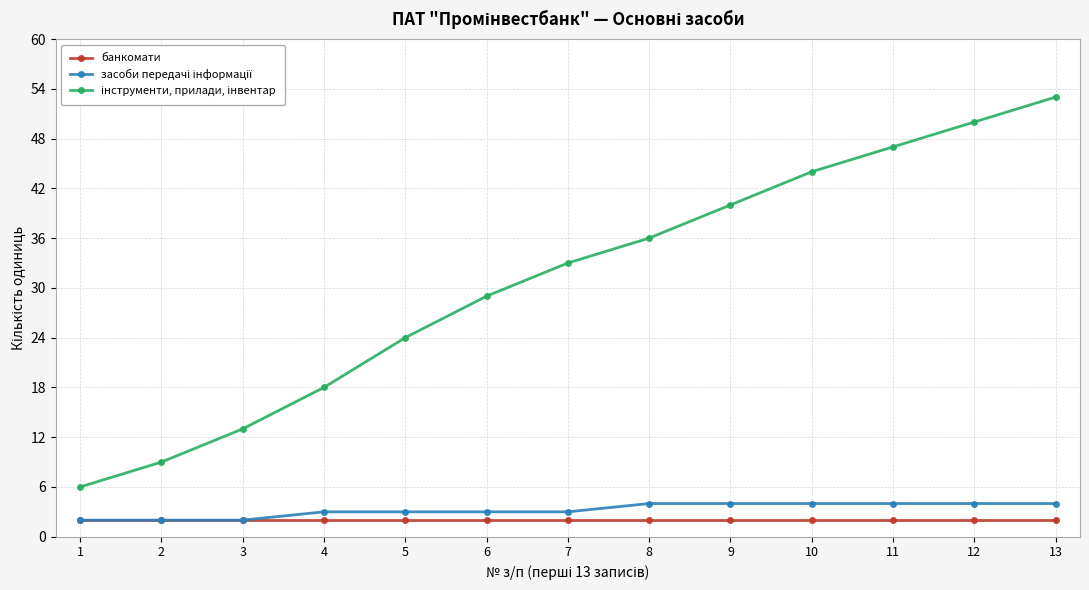

Is it true that банкомати equals 2 at 2?

True